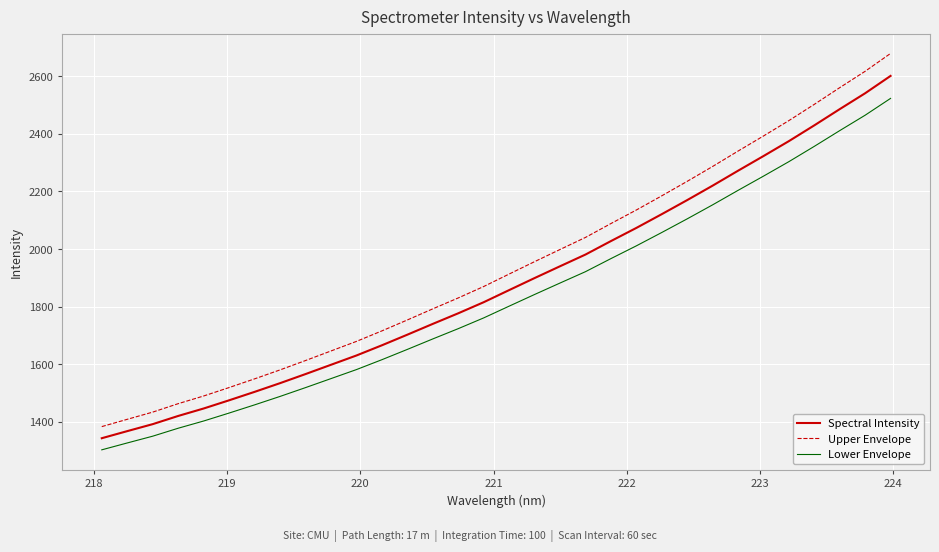

Which series has the widest spread of values?

Upper Envelope